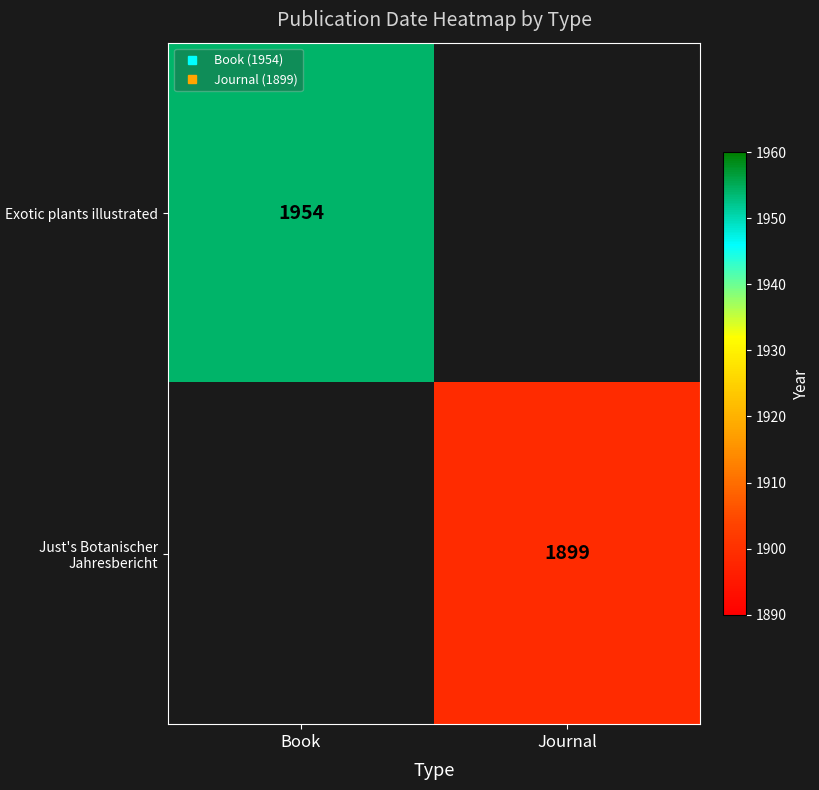

How many values in Exotic plants illustrated are above zero?

1